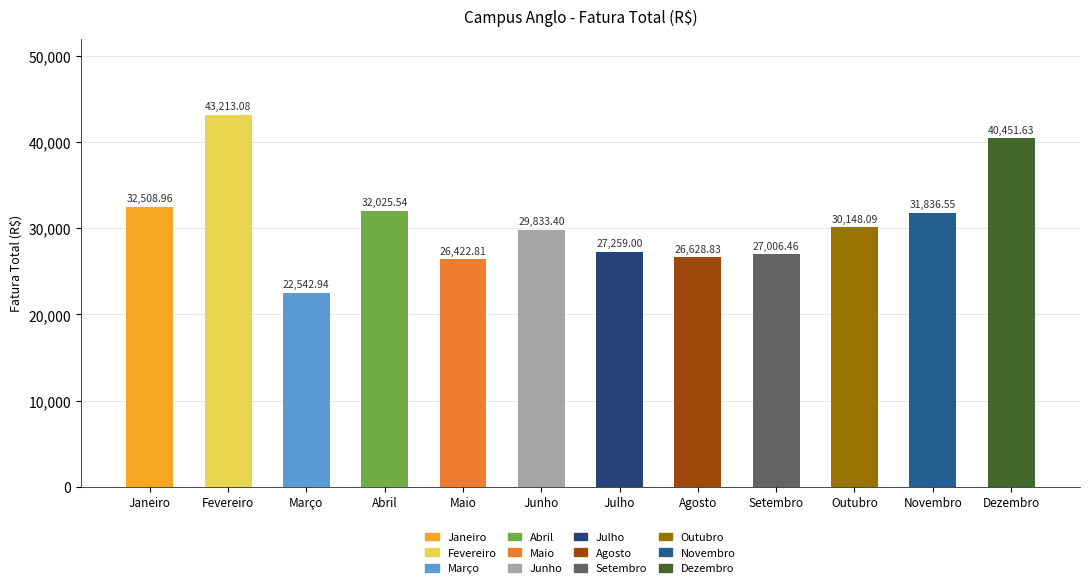

Rank the categories by value from highest to lowest.

Fevereiro, Dezembro, Janeiro, Abril, Novembro, Outubro, Junho, Julho, Setembro, Agosto, Maio, Março